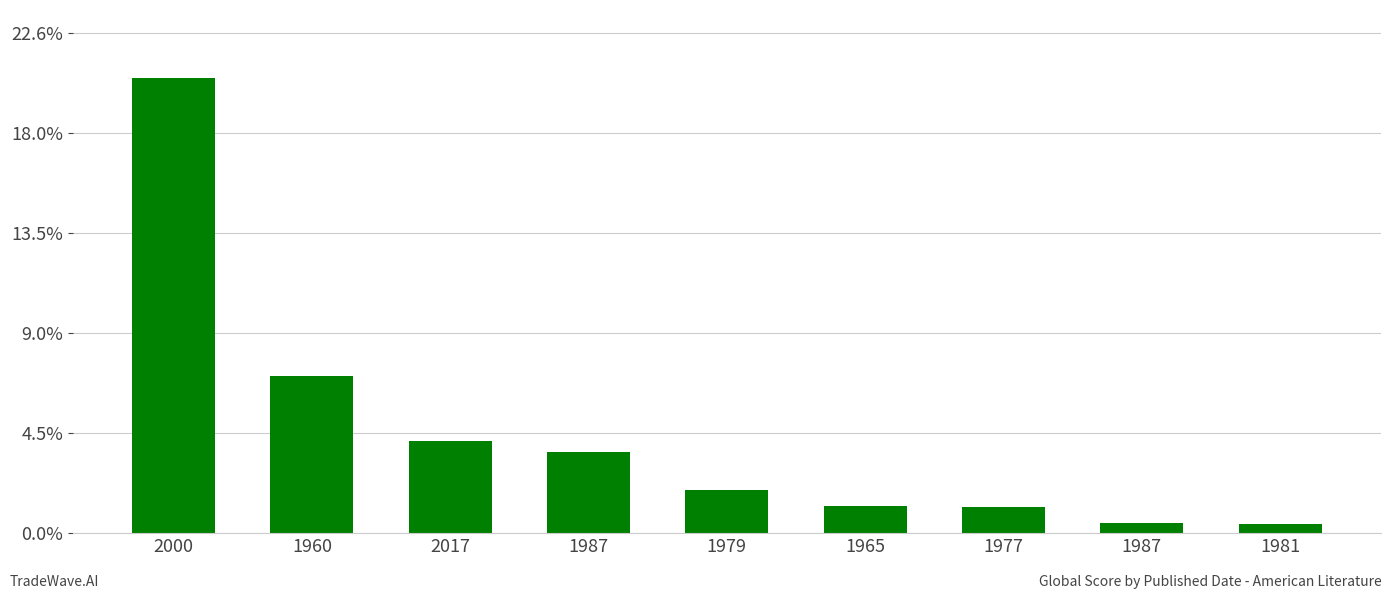

List the labels in order of value, smallest first.

1981, 1987, 1977, 1965, 1979, 1987, 2017, 1960, 2000